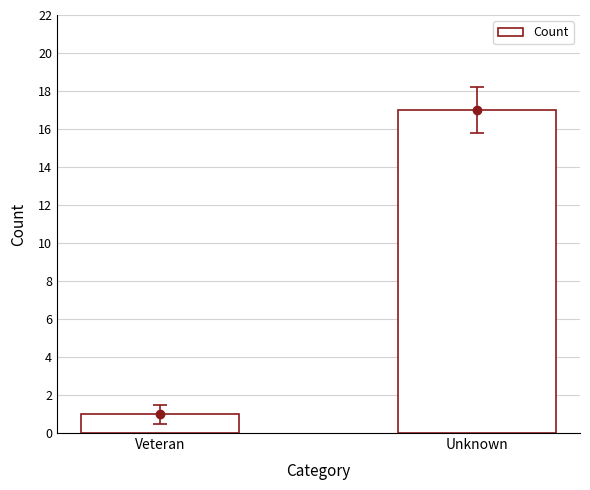

What is the minimum value shown in the chart?

1